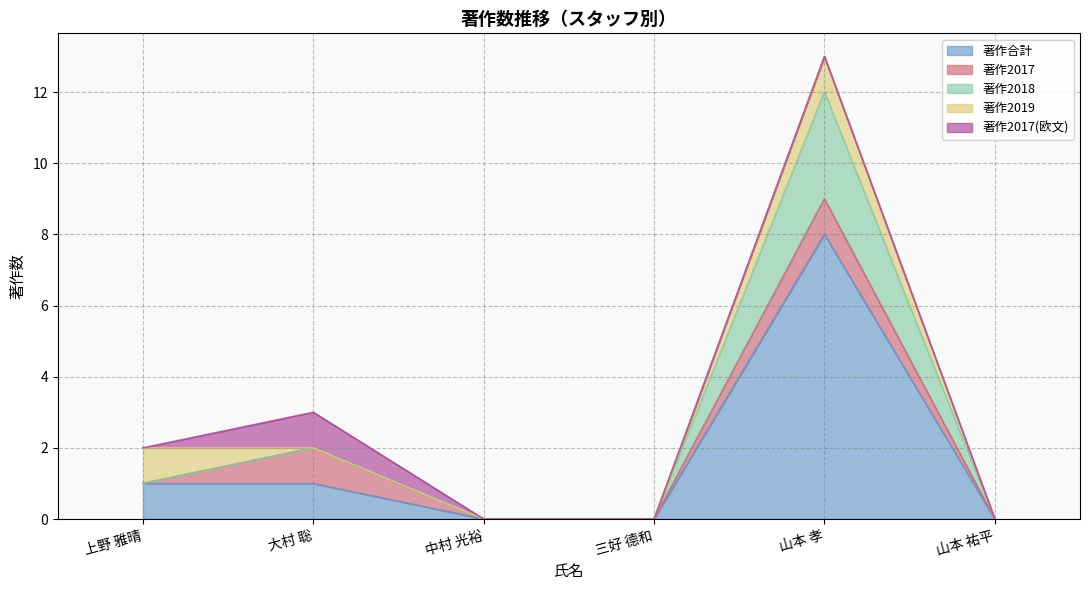

How many values in the 著作2017 series exceed 0?

2